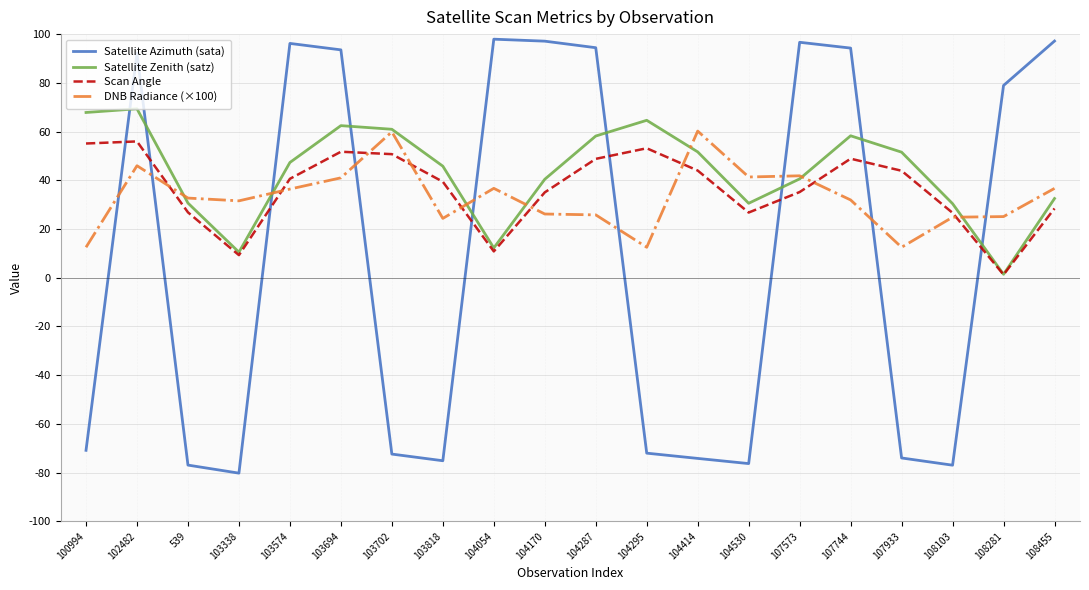

The DNB Radiance (×100) series shows 36.4 at 103574. True or false?

True